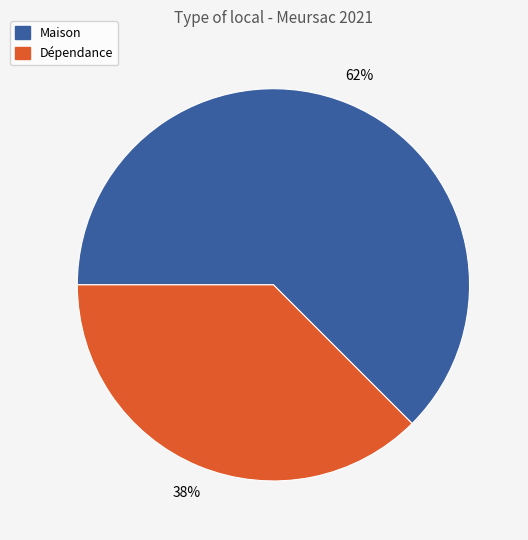

To the nearest percent, what portion does Dépendance represent?

38%